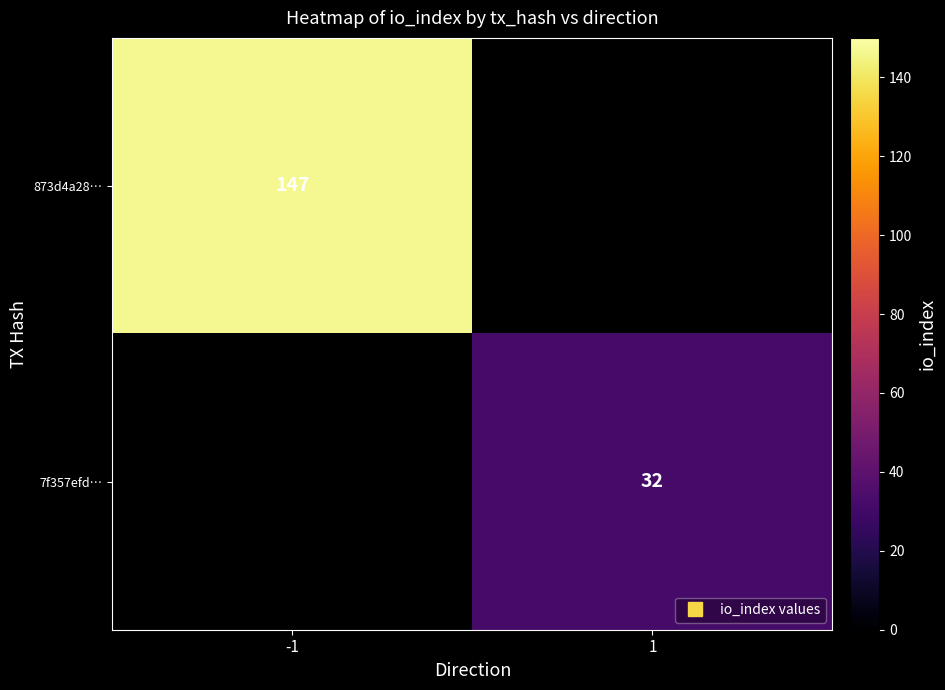

Rank the series at 1 from highest to lowest value.

873d4a28…, 7f357efd…